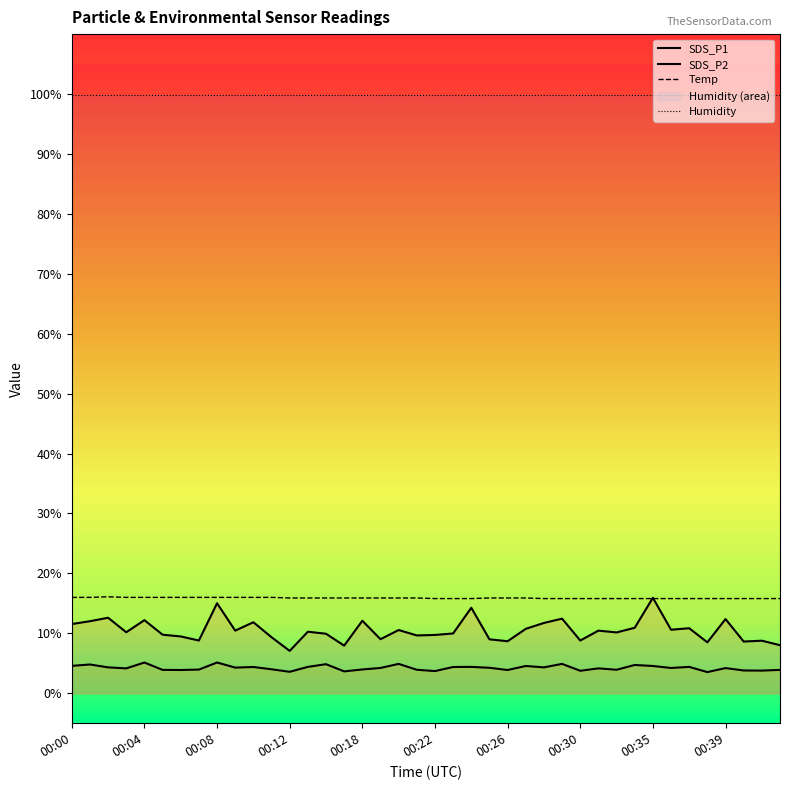

Which has a higher value, 00:27 or 00:07?

00:27